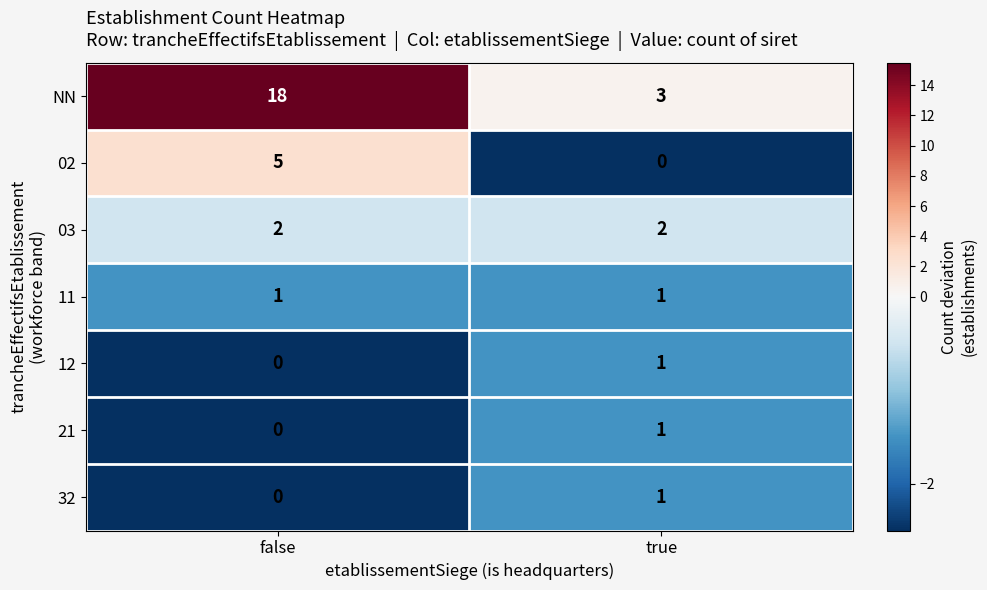

List the labels in order of 32 value, largest first.

true, false